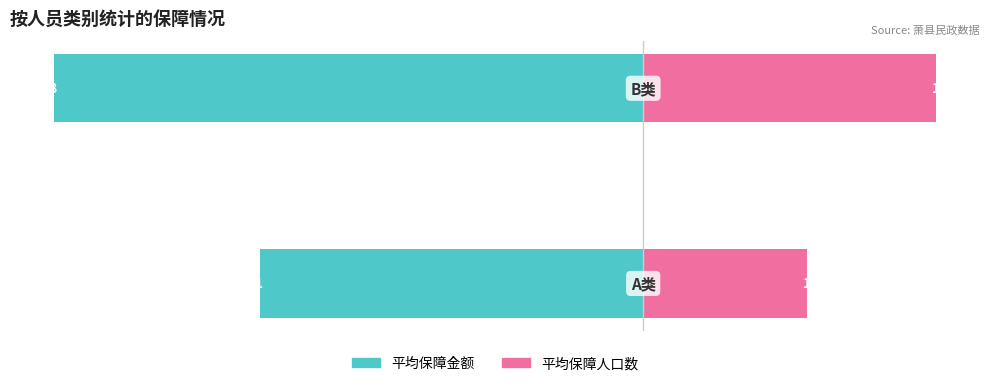

What is the difference between the 平均保障金额 values at 0 and 1?

263.6